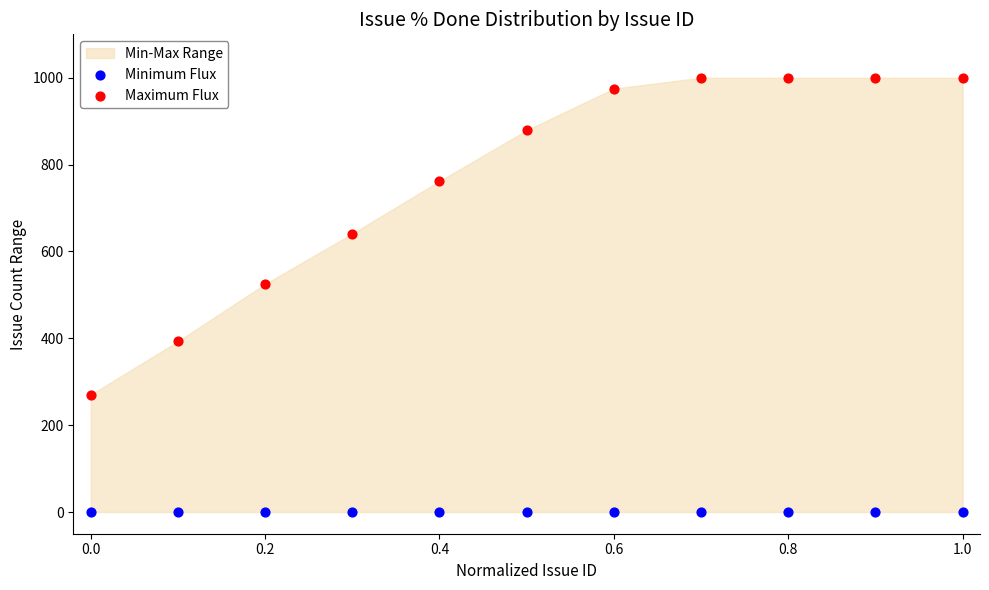

Which series contains the lowest Y value?

Minimum Flux